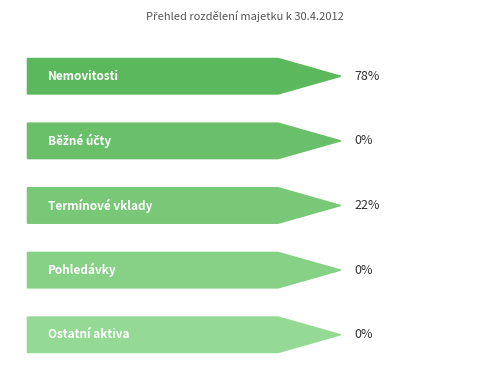

Does the chart contain stacked bars?

No